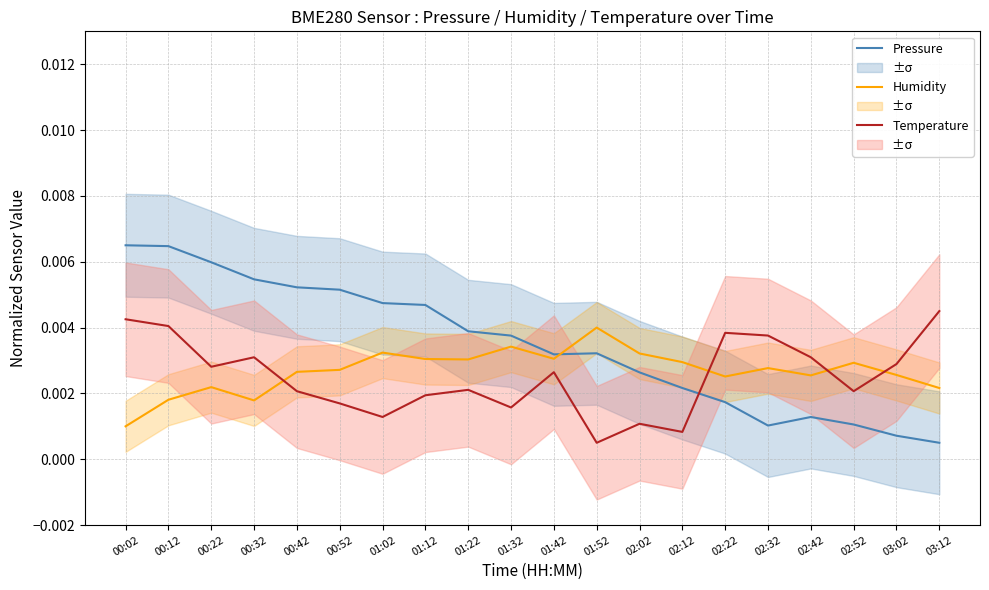

Reading left to right, what are all the values shown in this chart?

Pressure: 00:02=0.0	00:12=0.0	00:22=0.0	00:32=0.0	00:42=0.0	00:52=0.0	01:02=0.0	01:12=0.0	01:22=0.0	01:32=0.0	01:42=0.0	01:52=0.0	02:02=0.0	02:12=0.0	02:22=0.0	02:32=0.0	02:42=0.0	02:52=0.0	03:02=0.0	03:12=0.0
Humidity: 00:02=0.0	00:12=0.0	00:22=0.0	00:32=0.0	00:42=0.0	00:52=0.0	01:02=0.0	01:12=0.0	01:22=0.0	01:32=0.0	01:42=0.0	01:52=0.0	02:02=0.0	02:12=0.0	02:22=0.0	02:32=0.0	02:42=0.0	02:52=0.0	03:02=0.0	03:12=0.0
Temperature: 00:02=0.0	00:12=0.0	00:22=0.0	00:32=0.0	00:42=0.0	00:52=0.0	01:02=0.0	01:12=0.0	01:22=0.0	01:32=0.0	01:42=0.0	01:52=0.0	02:02=0.0	02:12=0.0	02:22=0.0	02:32=0.0	02:42=0.0	02:52=0.0	03:02=0.0	03:12=0.0